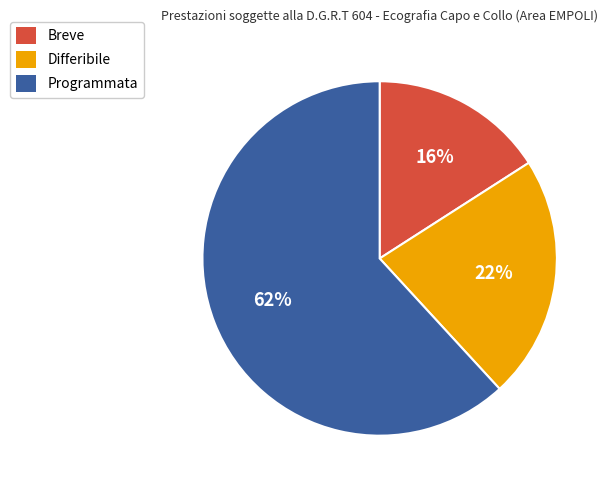

To the nearest percent, what is the difference between the largest and smallest slice percentages?

46%